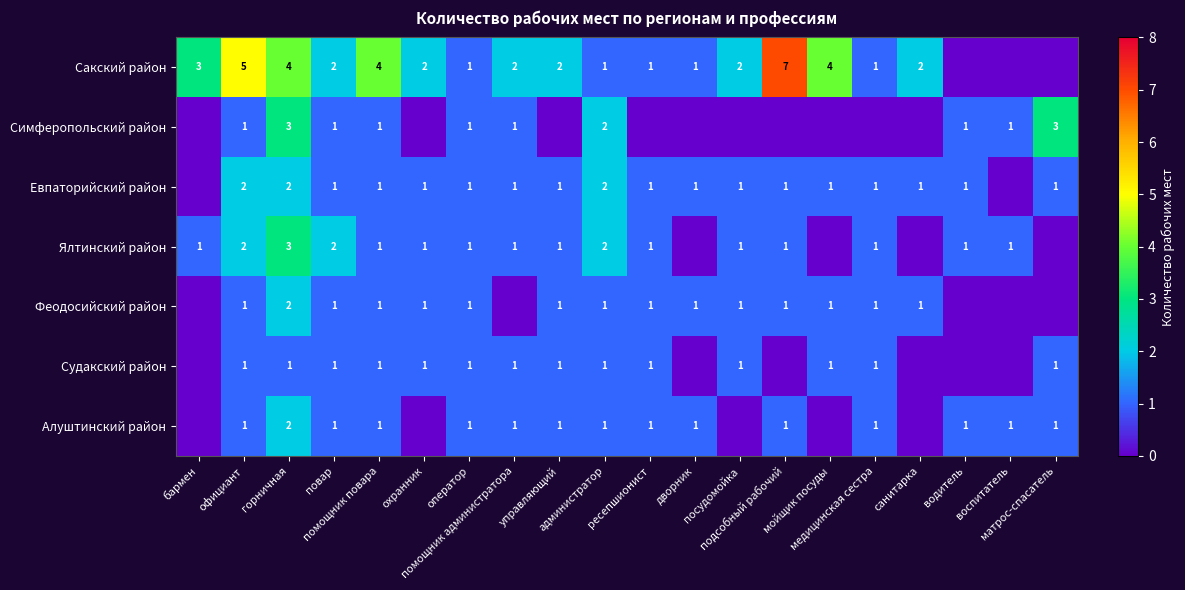

Read the Евпаторийский район value at официант.

2